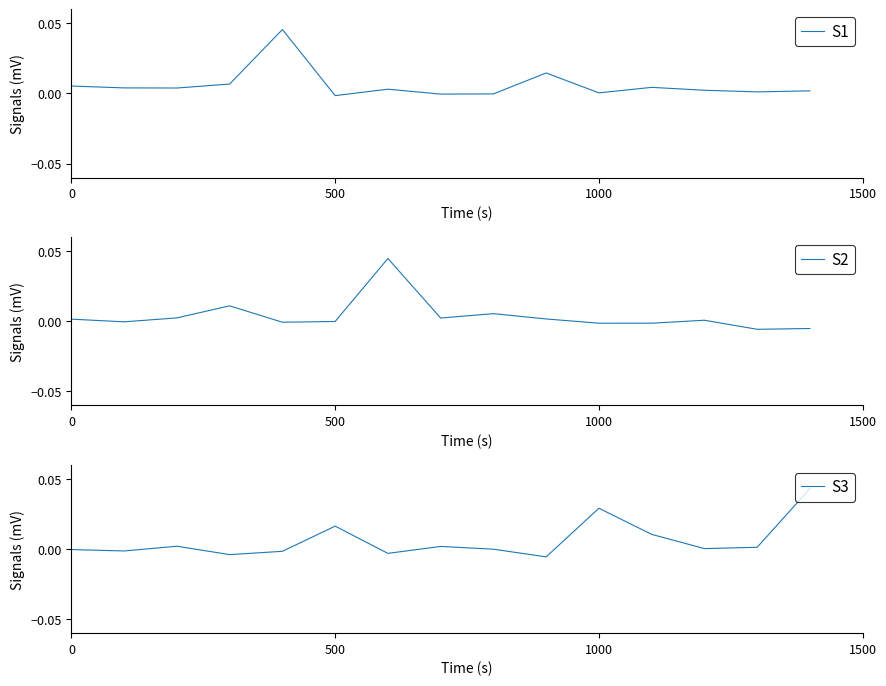

At which label is S1 closest to 0?

8